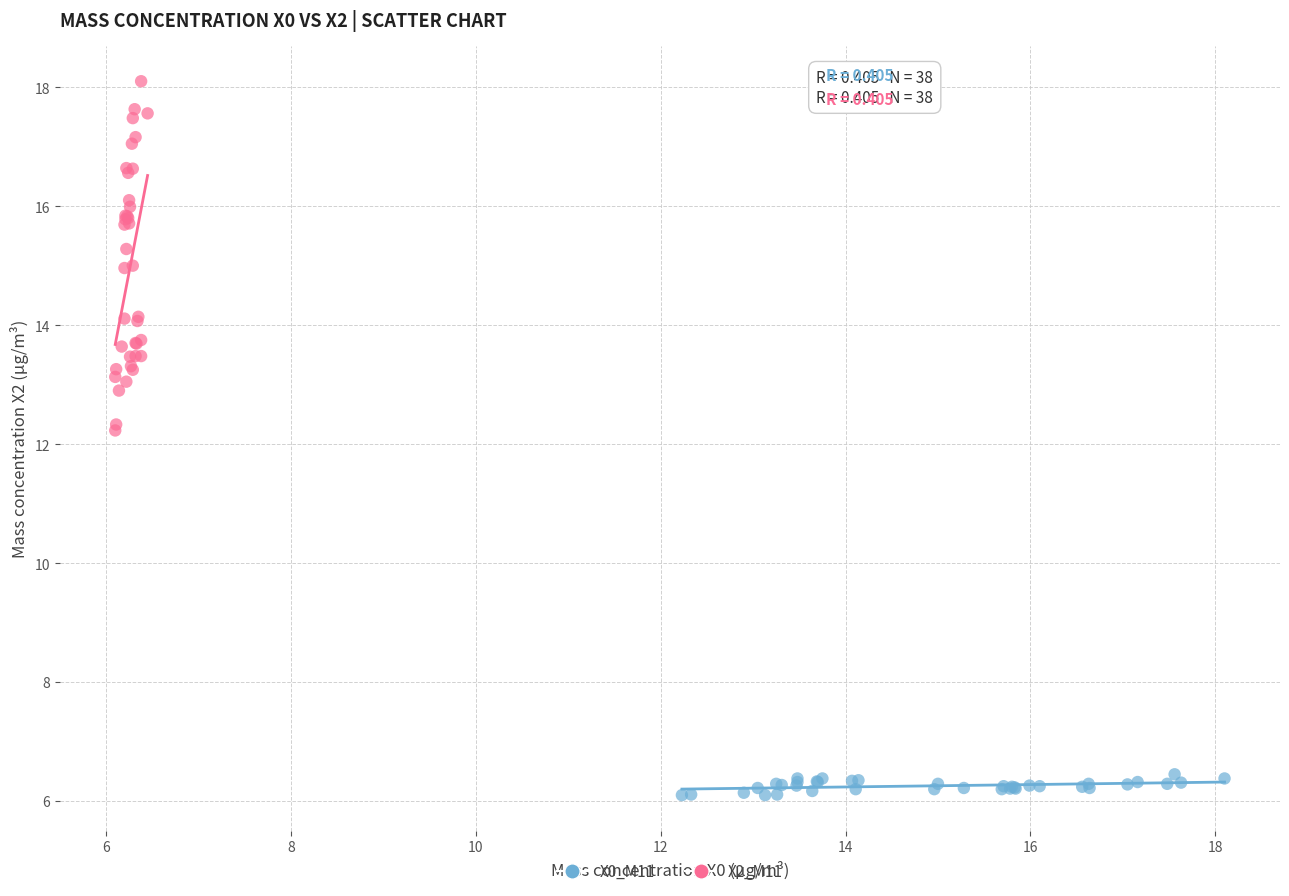

What are all the series names shown in the legend?

X0_M11, X2_M11